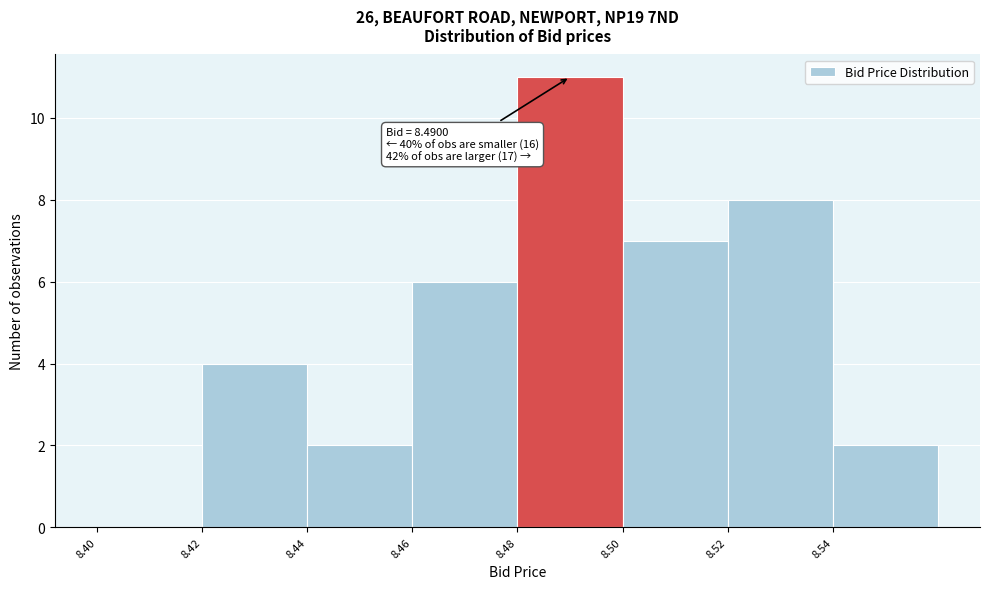

Over which range of the x-axis is the bar tallest?

8.48 to 8.50